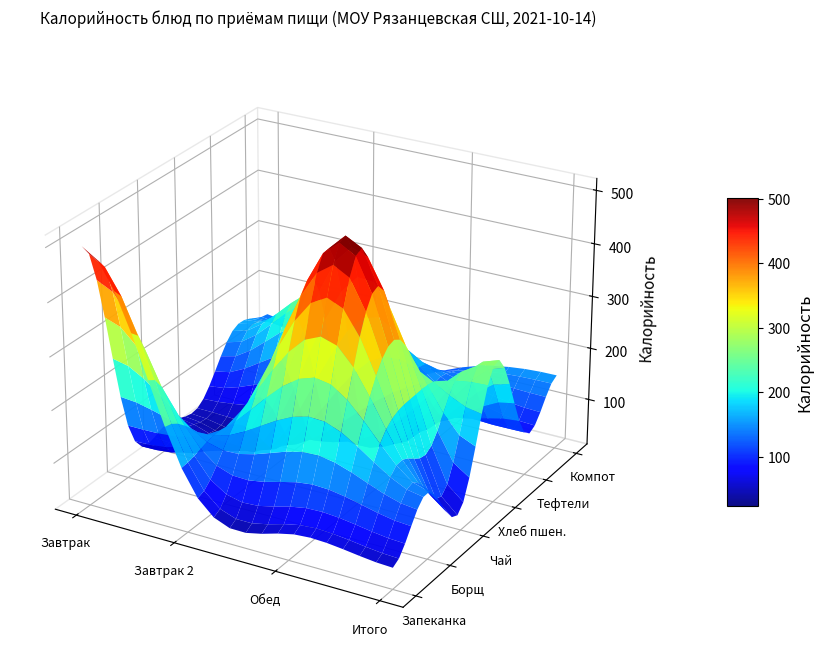

How many data points in Хлеб пшеничный are above 92?

1